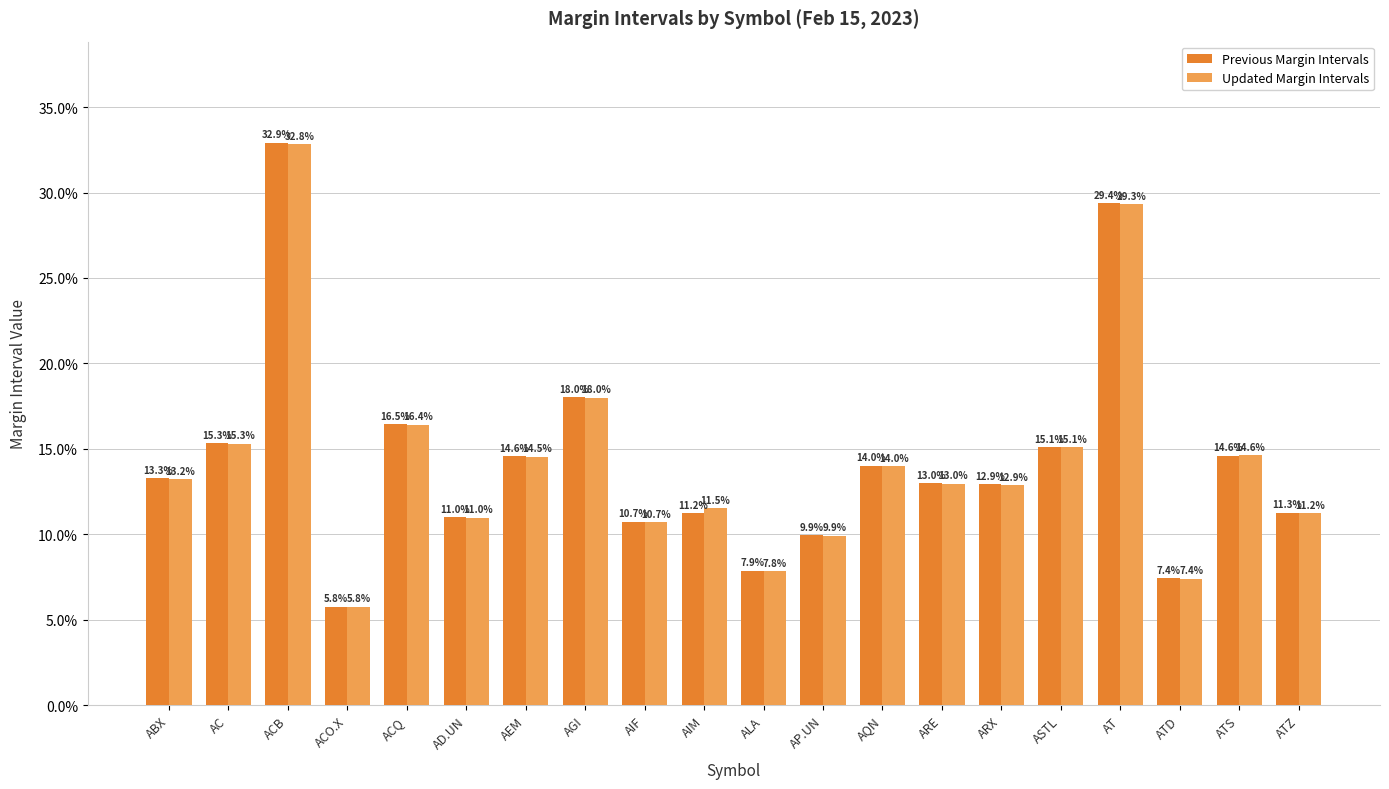

Is it true that Previous Margin Intervals equals 0.1 at AQN?

False